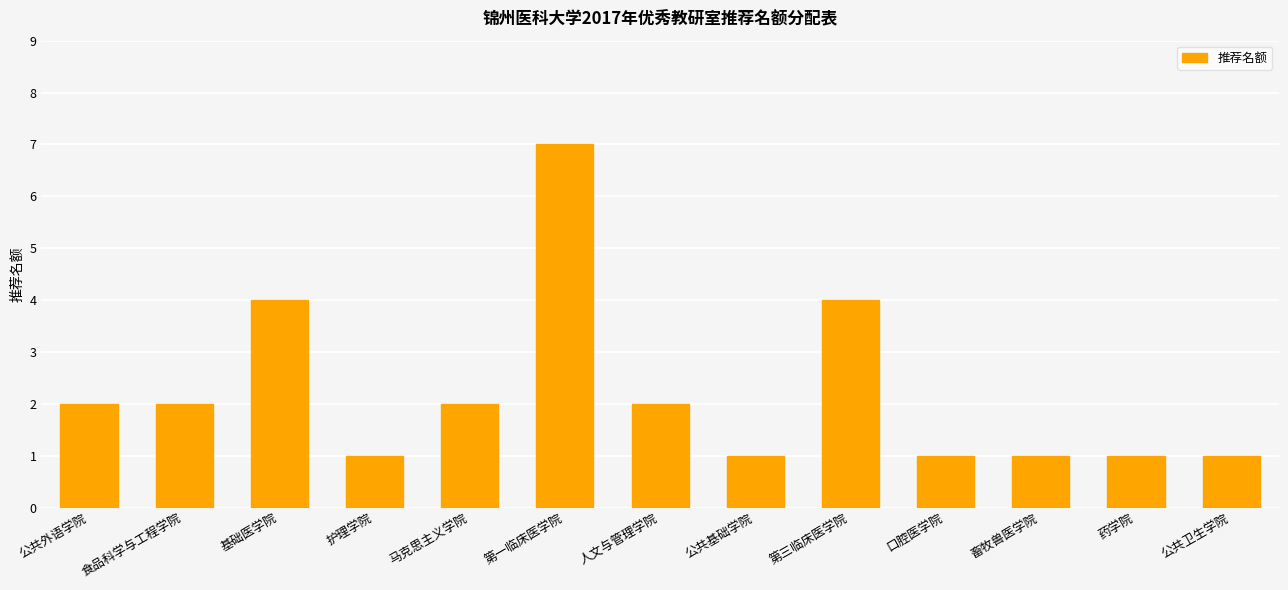

How many distinct data groups are displayed?

1